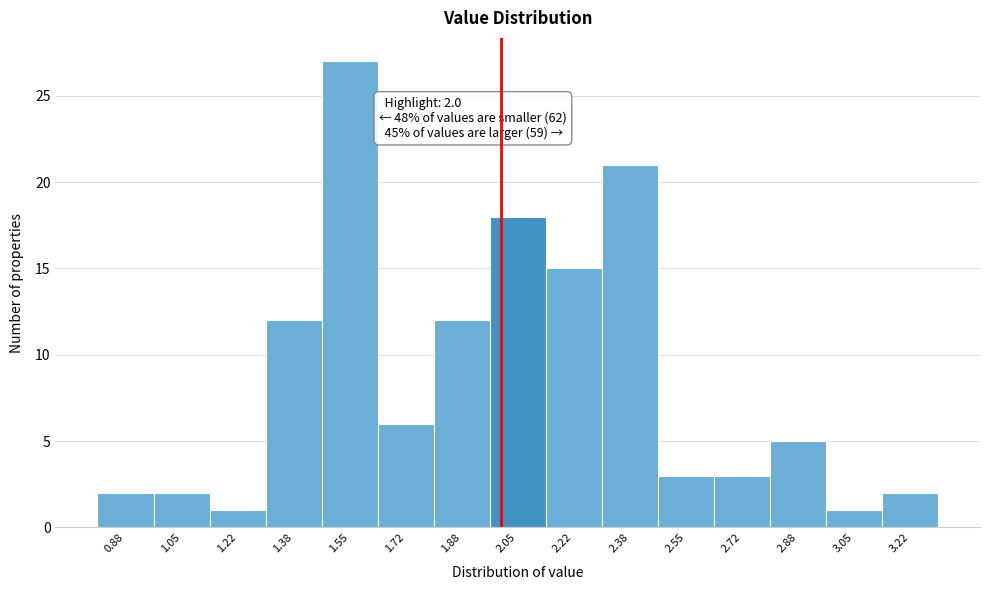

Which range on the x-axis has the tallest bar?

1.46 to 1.64